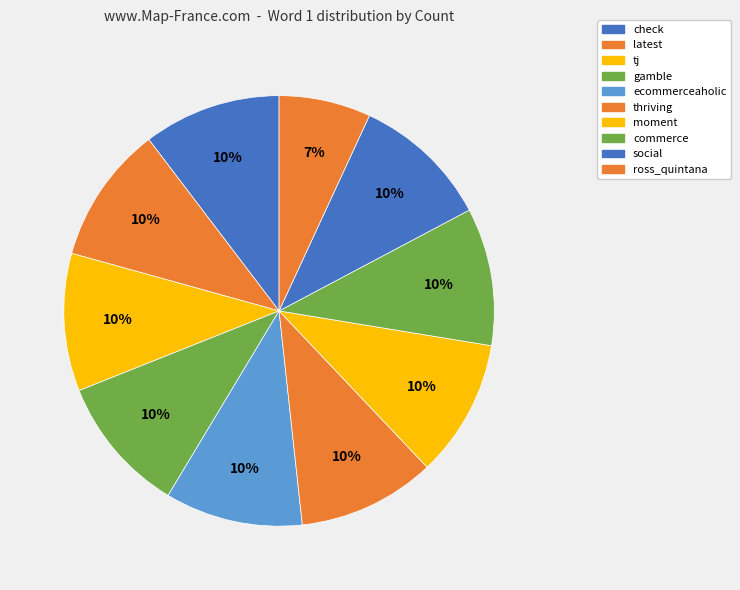

To the nearest percent, what portion does check represent?

10%